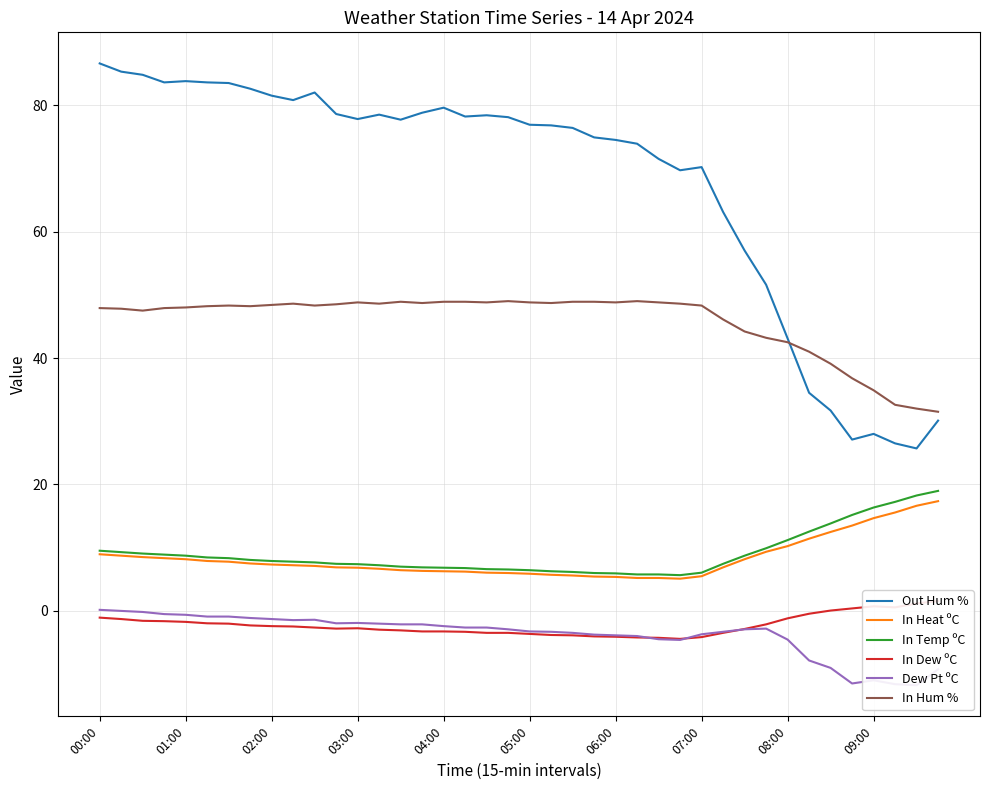

True or false: In Heat ºC and Out Hum % cross at least once.

False